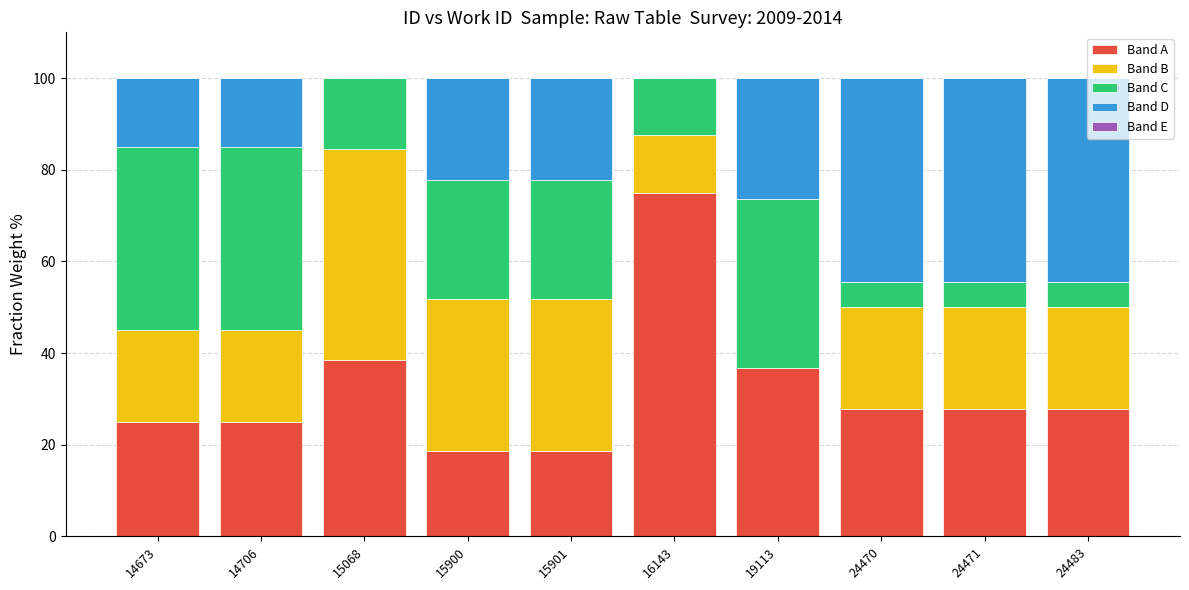

What is the maximum value for Band A?

75.0